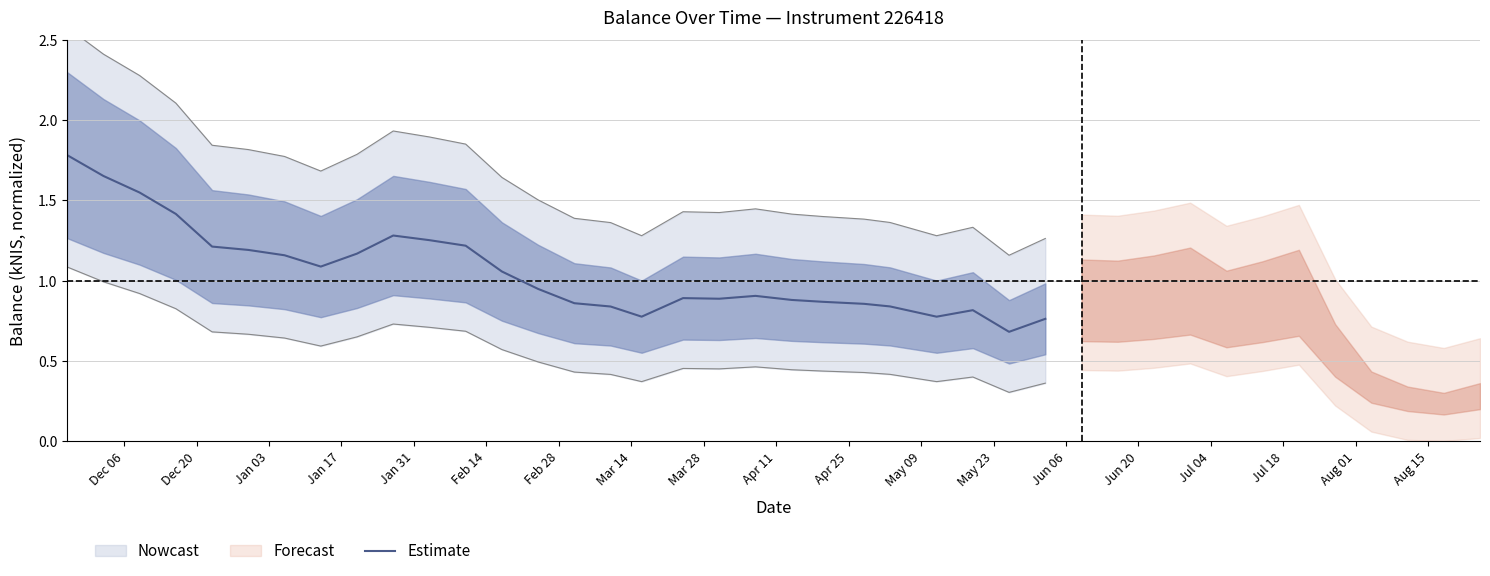

How many interior local peaks (higher than both neighbors) does the data have?

4